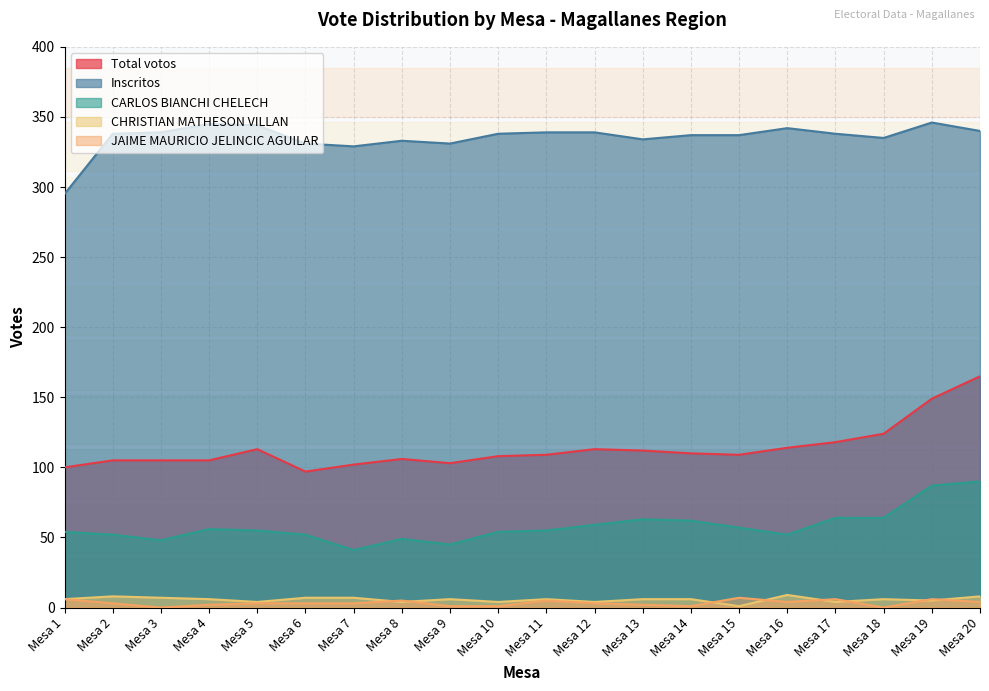

Is the value of JAIME MAURICIO JELINCIC AGUILAR at Mesa 4 greater than the value of Total votos at Mesa 15?

No